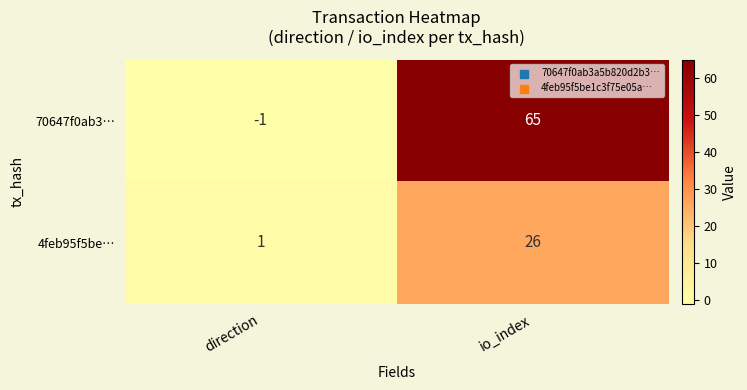

List the series in order of their peak value, highest first.

70647f0ab3…, 4feb95f5be…